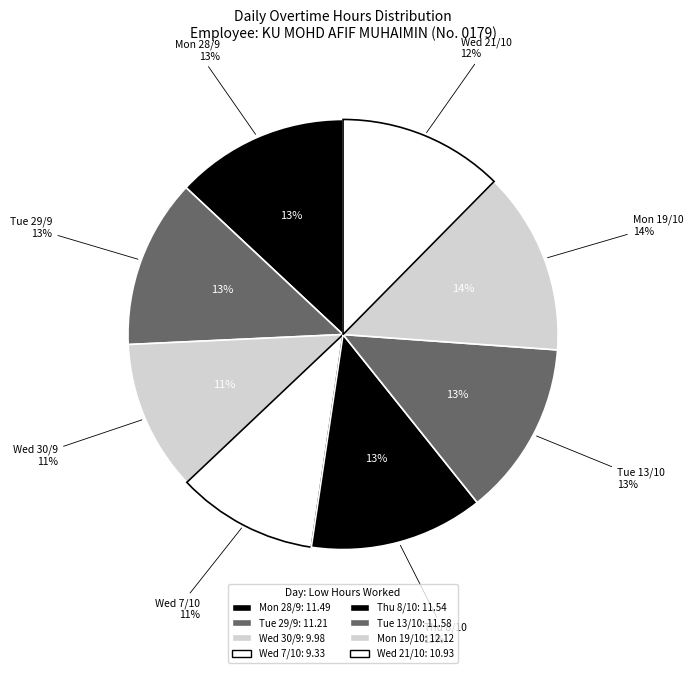

Is Tue 13/10 the majority of the pie?

No